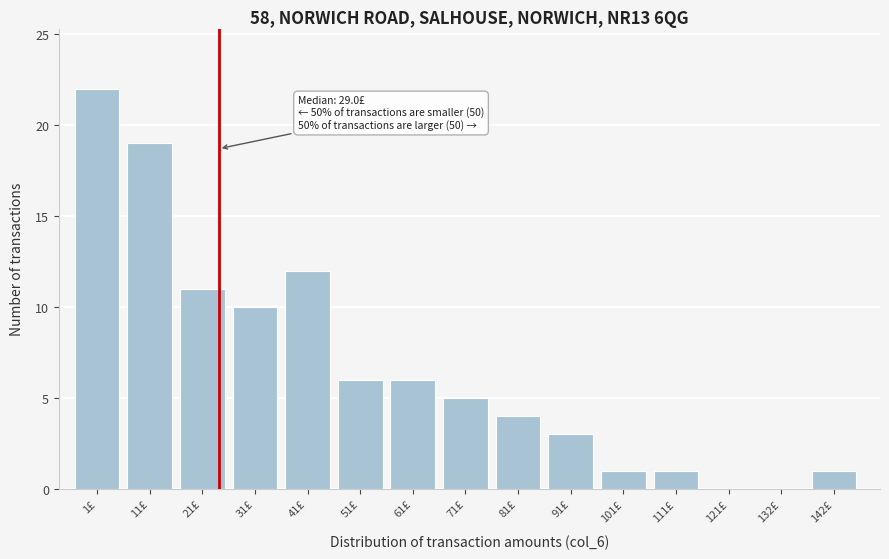

Reading right to left, list all the values displayed in this chart.

142£=1	132£=0	121£=0	111£=1	101£=1	91£=3	81£=4	71£=5	61£=6	51£=6	41£=12	31£=10	21£=11	11£=19	1£=22